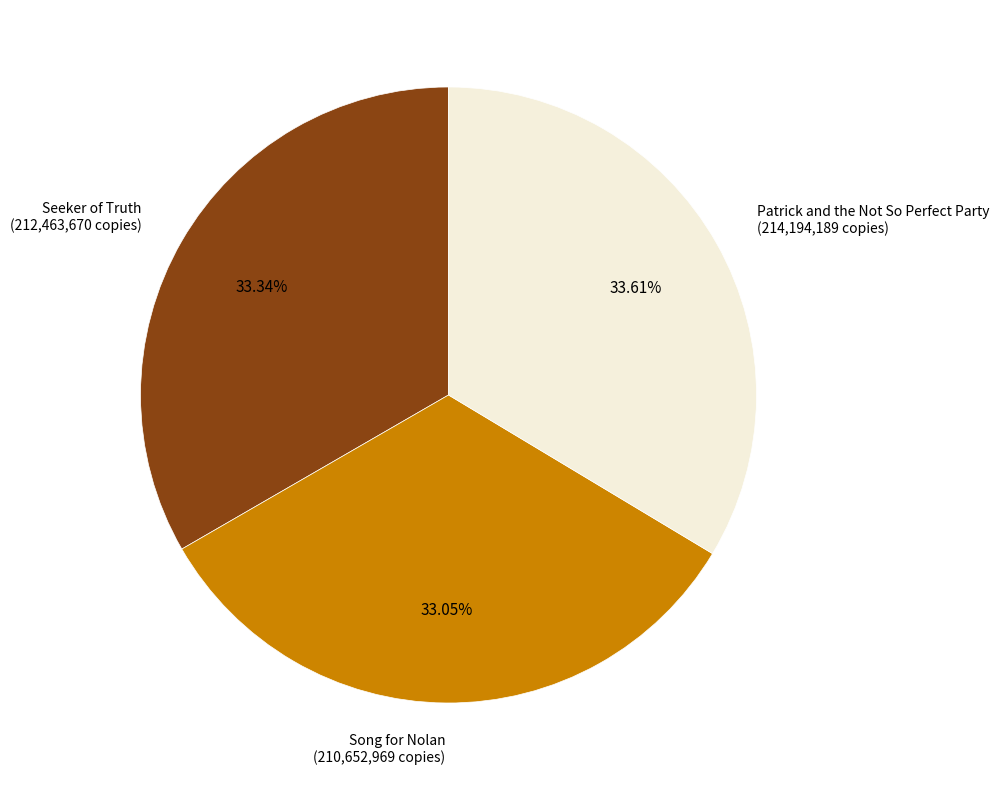

Is there a majority slice in this chart?

No